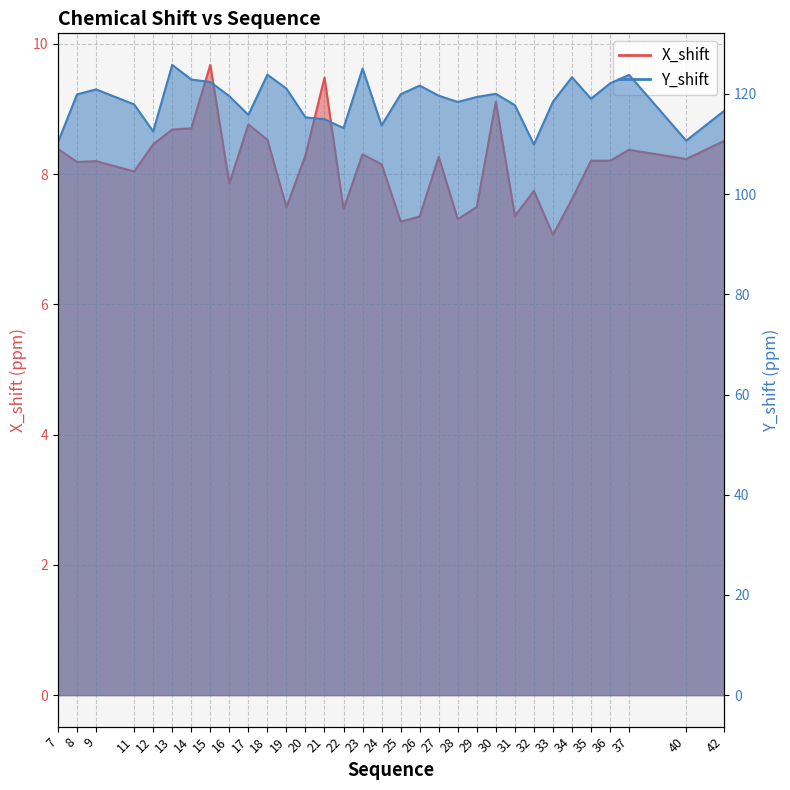

At which category does X_shift reach its first local peak?

9